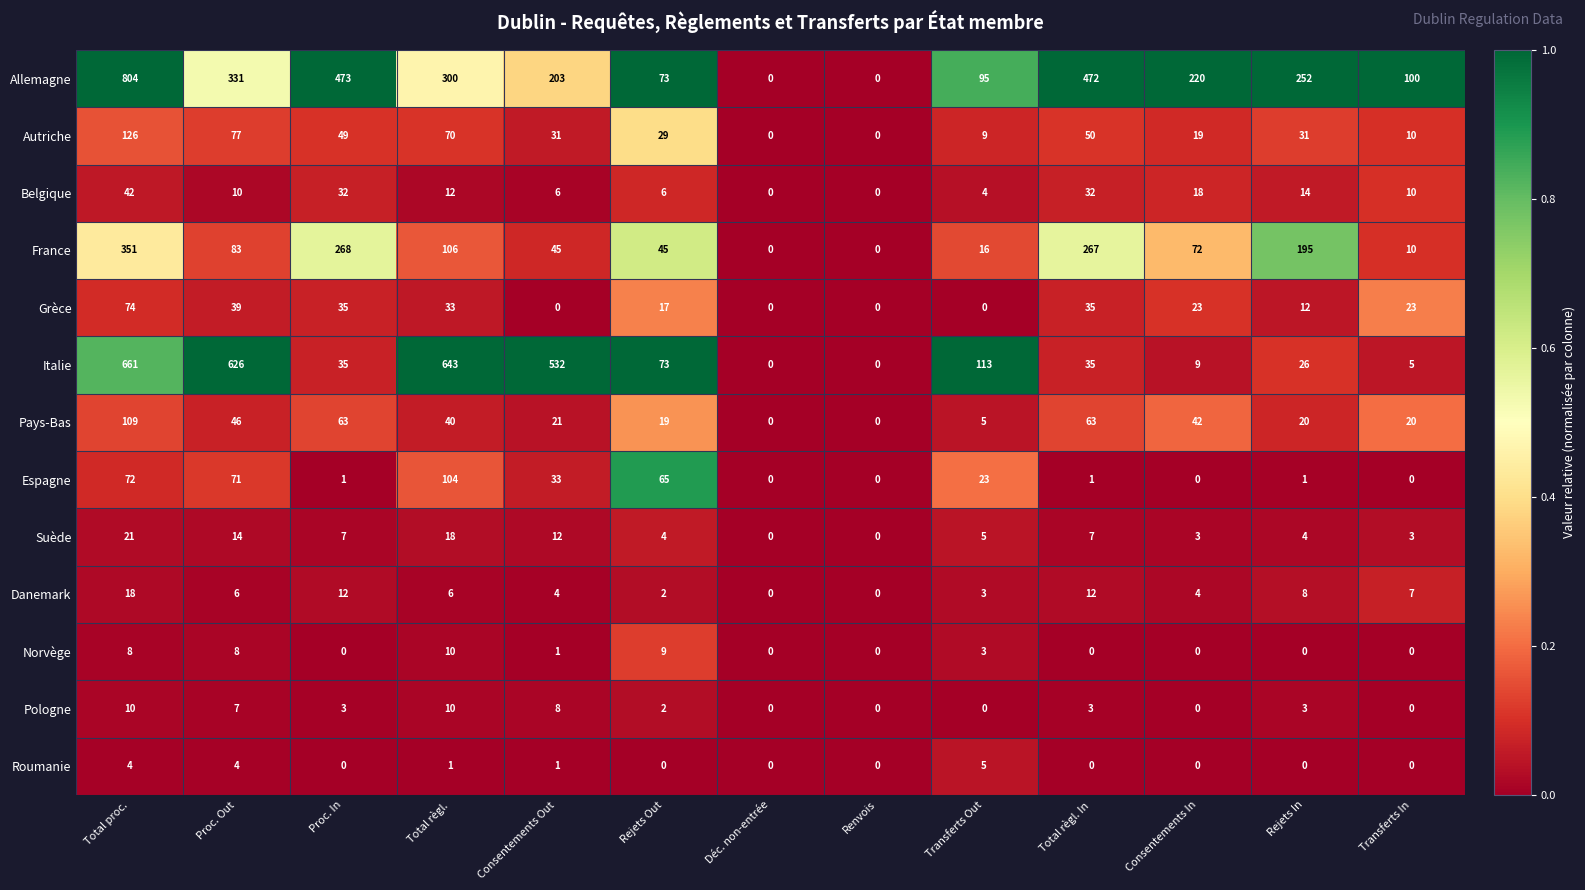

What is the difference between the Belgique values at Rejets Out and Transferts In?

4